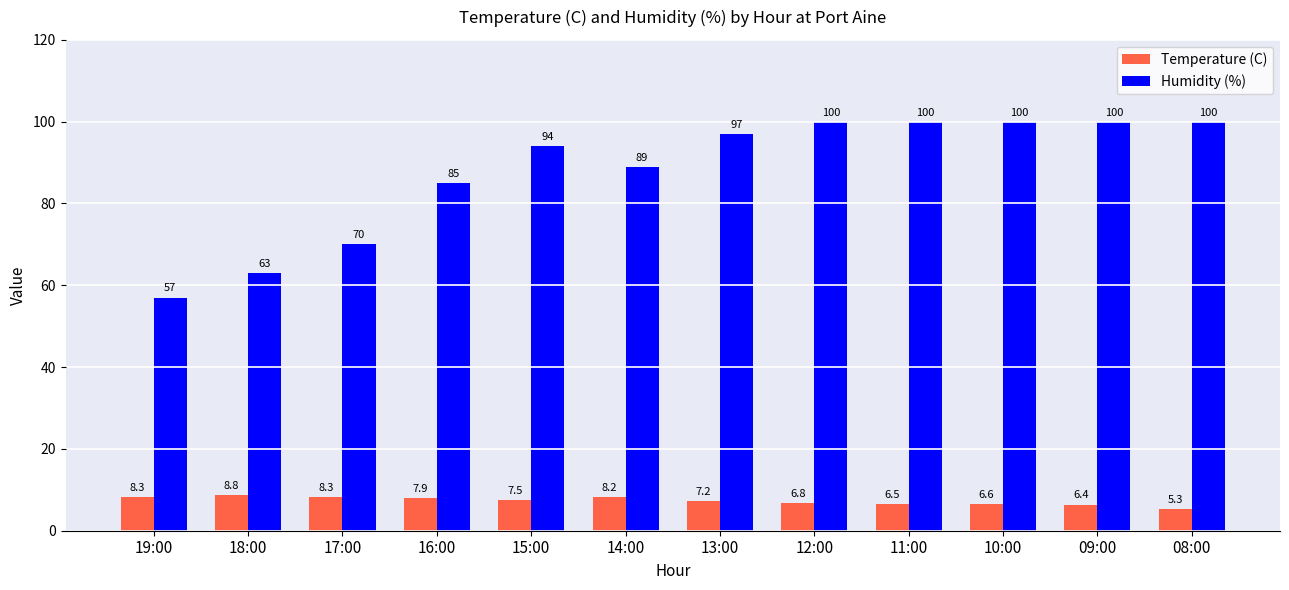

At which label does Temperature (C) first exceed 7?

19:00